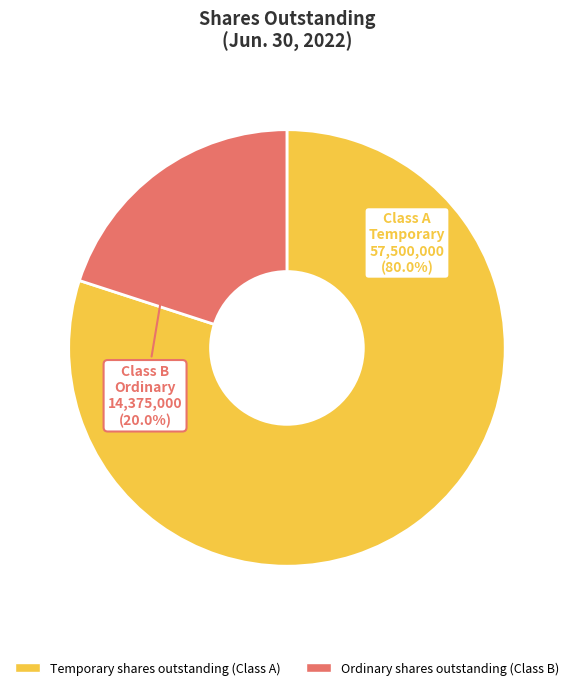

To the nearest percent, what is the average slice percentage?

50%